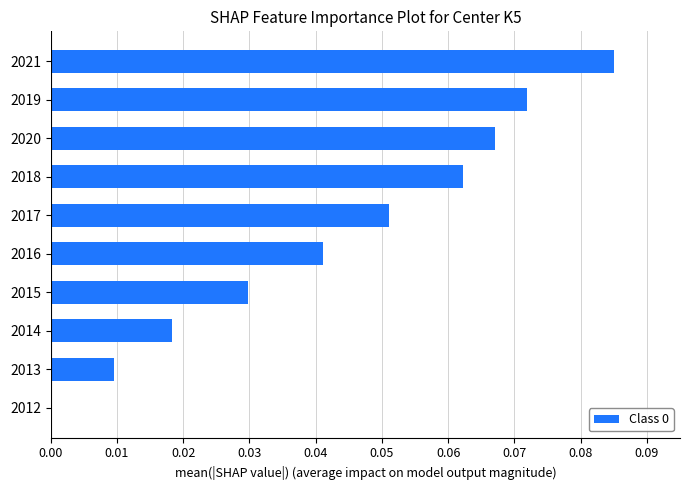

Which category has the highest value across all series?

2021